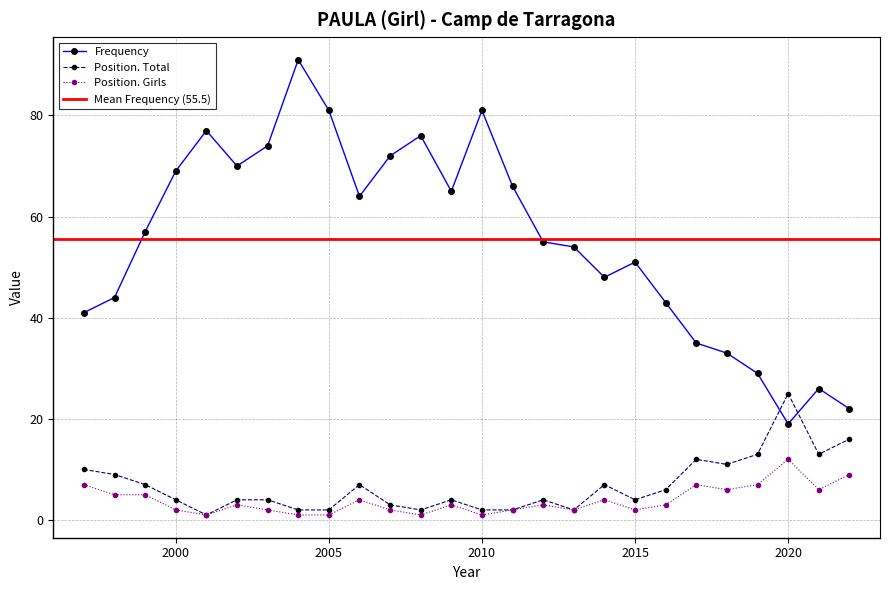

Is this an area chart (filled region under the line)?

No